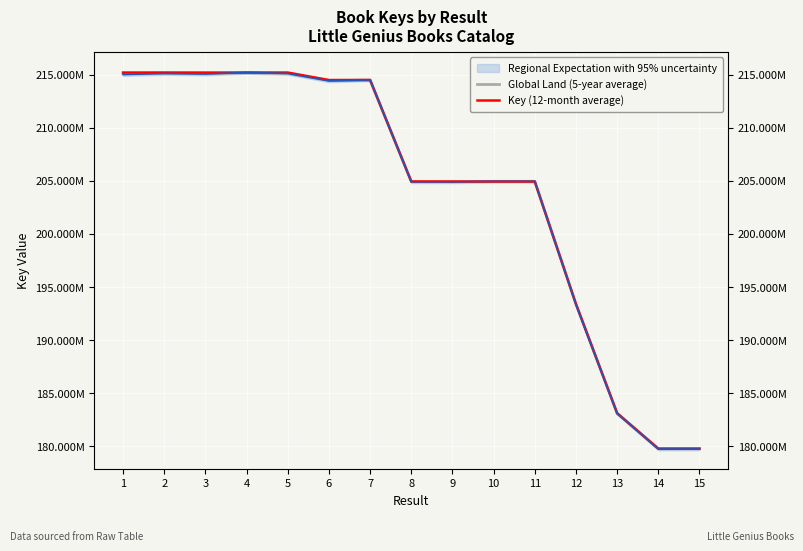

Which series has the largest total across all categories?

Key (12-month average)